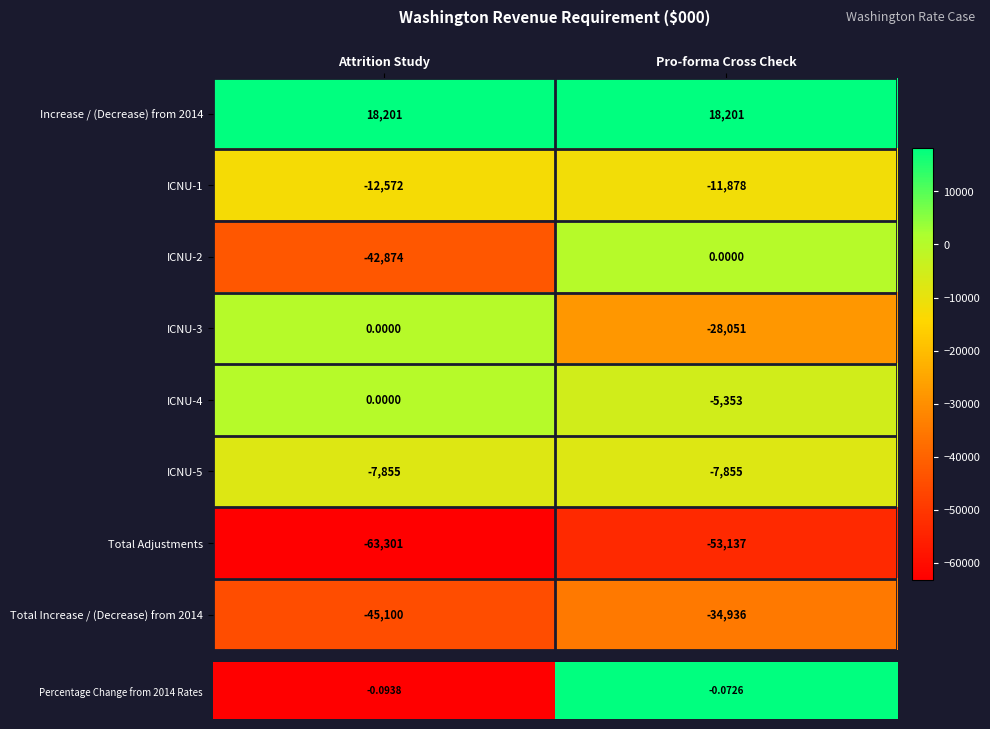

Which series has the largest total across all categories?

Increase / (Decrease) from 2014